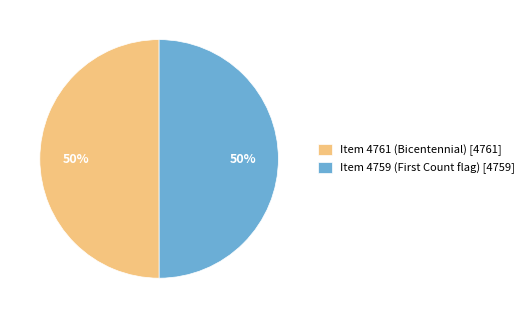

To the nearest percent, what is the average slice percentage?

50%